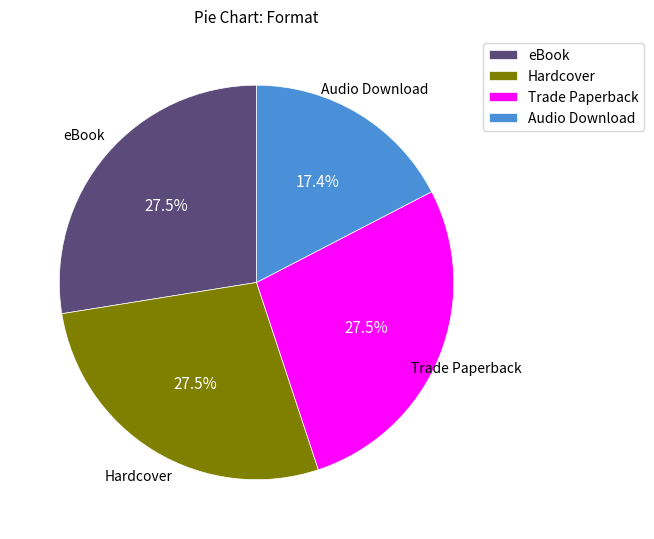

Is there any slice that represents more than half of the pie?

No